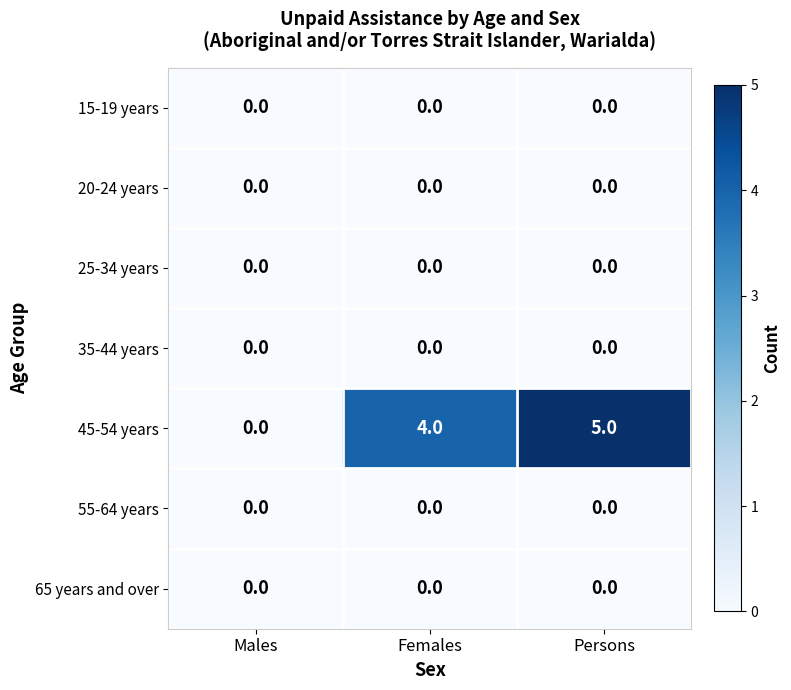

The 25-34 years series shows 0 at Males. True or false?

True